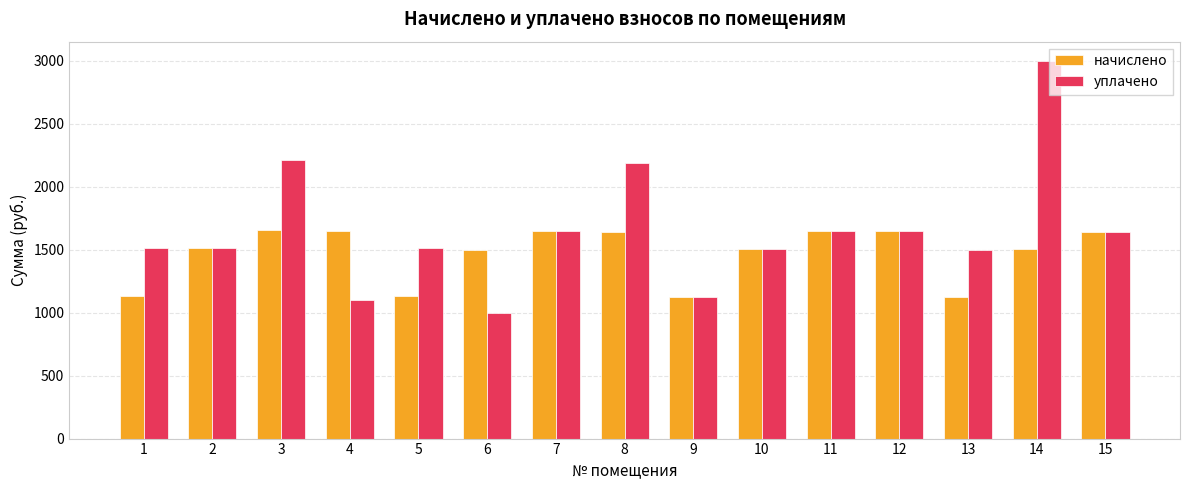

List the series in order of their overall mean, highest first.

уплачено, начислено